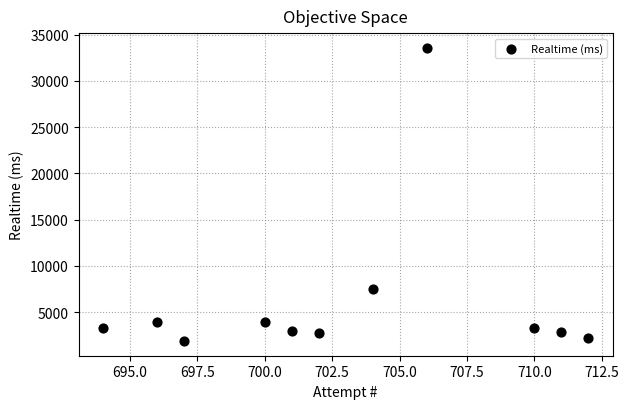

What Y value in the scatter plot is closest to 17725?

7547